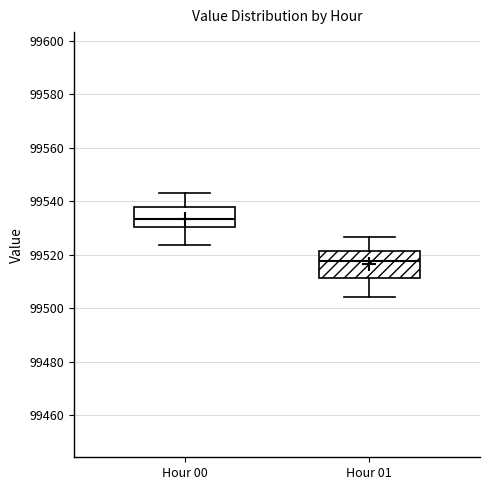

Where is the upper edge of the box for Hour 01 on the y-axis? The values are not printed on the chart, so give them approximately, as read against the axis.

99522